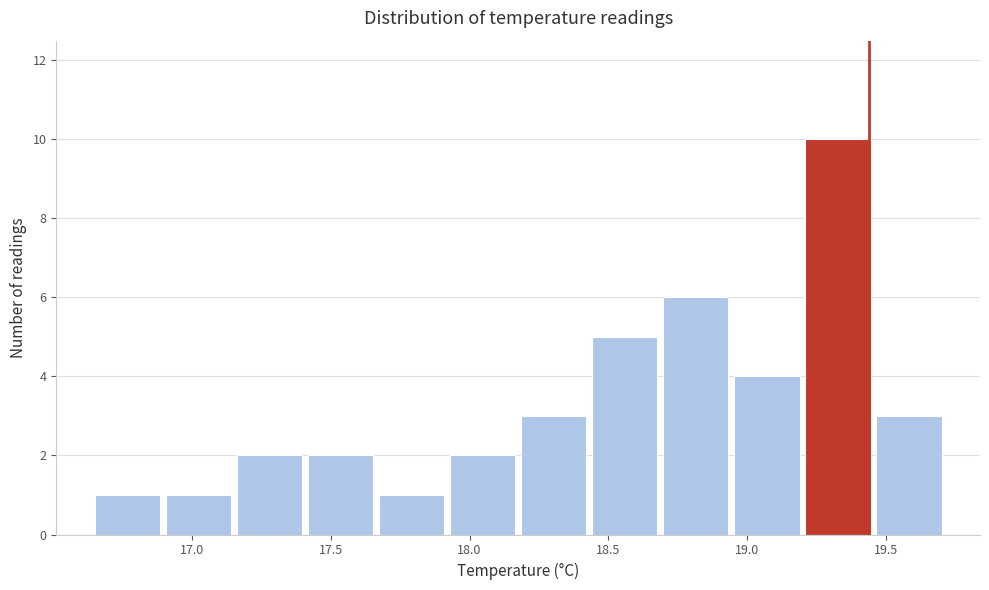

Which range on the x-axis has the tallest bar?

19.20 to 19.45